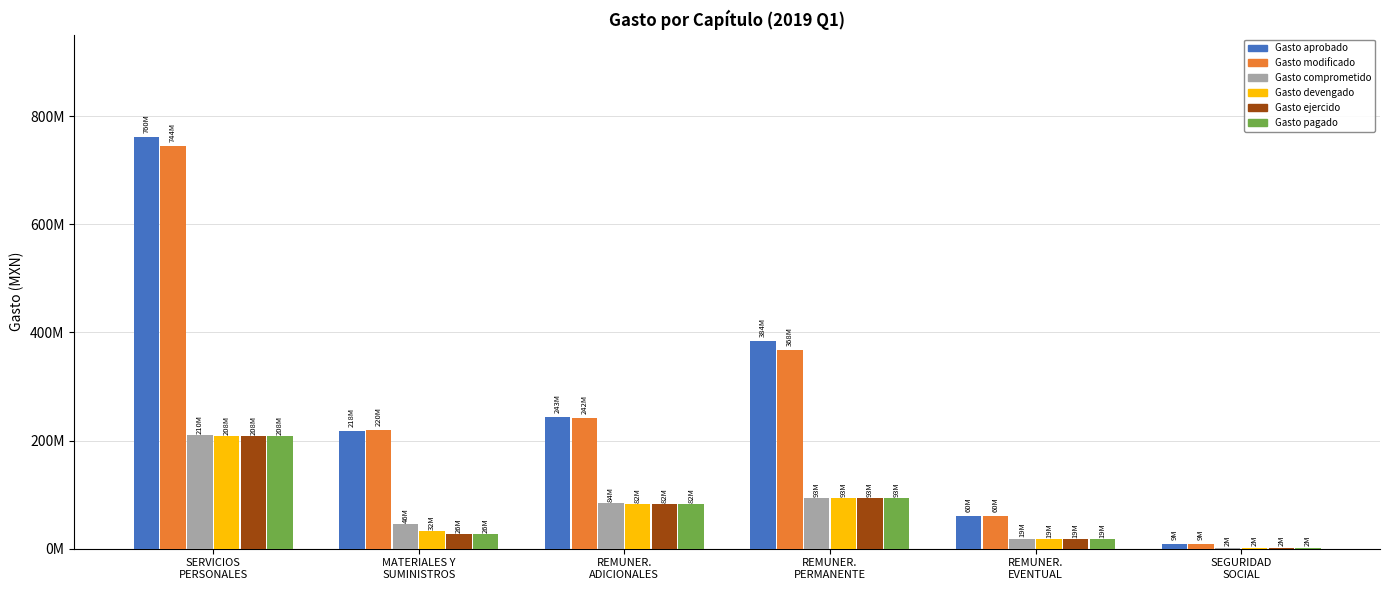

Reading left to right, extract all data points from this chart.

Gasto aprobado: SERVICIOS
PERSONALES=760295215.7	MATERIALES Y
SUMINISTROS=217535219.6	REMUNER.
ADICIONALES=243362253.1	REMUNER.
PERMANENTE=384243908.4	REMUNER.
EVENTUAL=60038215.2	SEGURIDAD
SOCIAL=9077846.6
Gasto modificado: SERVICIOS
PERSONALES=743784818.8	MATERIALES Y
SUMINISTROS=219632021.8	REMUNER.
ADICIONALES=242378243.0	REMUNER.
PERMANENTE=367541377.3	REMUNER.
EVENTUAL=60017219.2	SEGURIDAD
SOCIAL=9077846.6
Gasto comprometido: SERVICIOS
PERSONALES=210115375.0	MATERIALES Y
SUMINISTROS=46282878.8	REMUNER.
ADICIONALES=83890180.4	REMUNER.
PERMANENTE=93208578.8	REMUNER.
EVENTUAL=18614432.6	SEGURIDAD
SOCIAL=2097503.3
Gasto devengado: SERVICIOS
PERSONALES=208206650.3	MATERIALES Y
SUMINISTROS=32176959.2	REMUNER.
ADICIONALES=82267828.9	REMUNER.
PERMANENTE=93192957.5	REMUNER.
EVENTUAL=18529627.9	SEGURIDAD
SOCIAL=2097503.3
Gasto ejercido: SERVICIOS
PERSONALES=208206650.3	MATERIALES Y
SUMINISTROS=26496304.8	REMUNER.
ADICIONALES=82267828.9	REMUNER.
PERMANENTE=93192957.5	REMUNER.
EVENTUAL=18529627.9	SEGURIDAD
SOCIAL=2097503.3
Gasto pagado: SERVICIOS
PERSONALES=208206650.3	MATERIALES Y
SUMINISTROS=26496304.8	REMUNER.
ADICIONALES=82267828.9	REMUNER.
PERMANENTE=93192957.5	REMUNER.
EVENTUAL=18529627.9	SEGURIDAD
SOCIAL=2097503.3